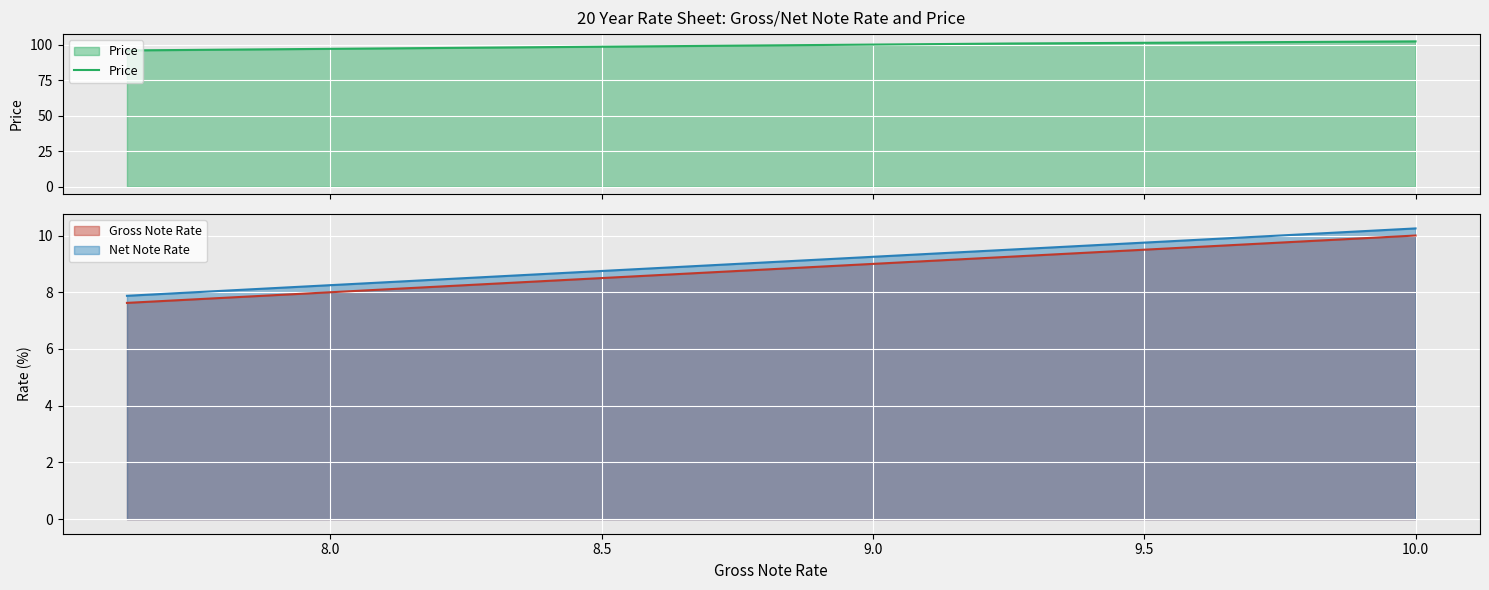

True or false: Net Note Rate has a value of 9.8 at 9.5.

True